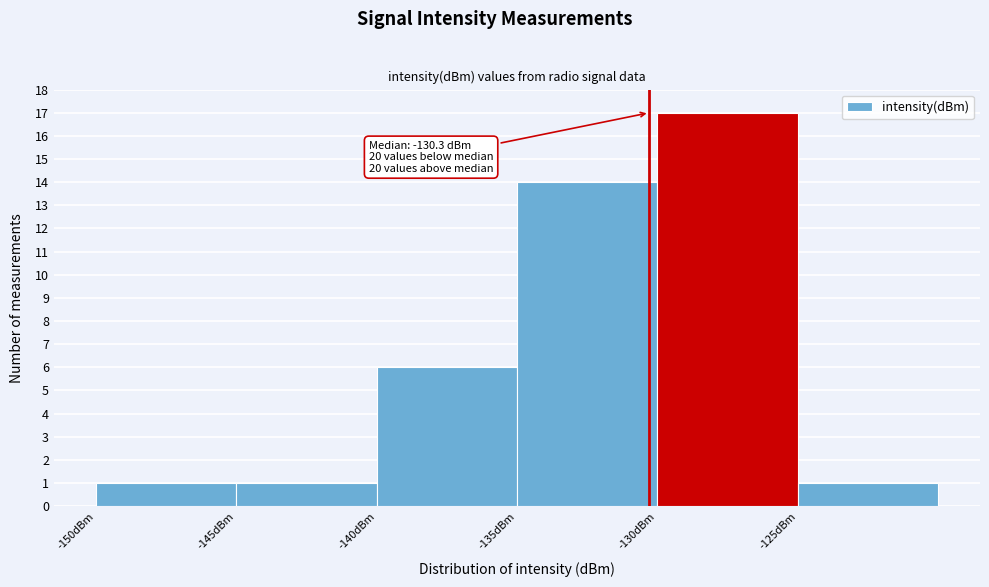

Over which range of the x-axis is the bar tallest?

-130 to -125